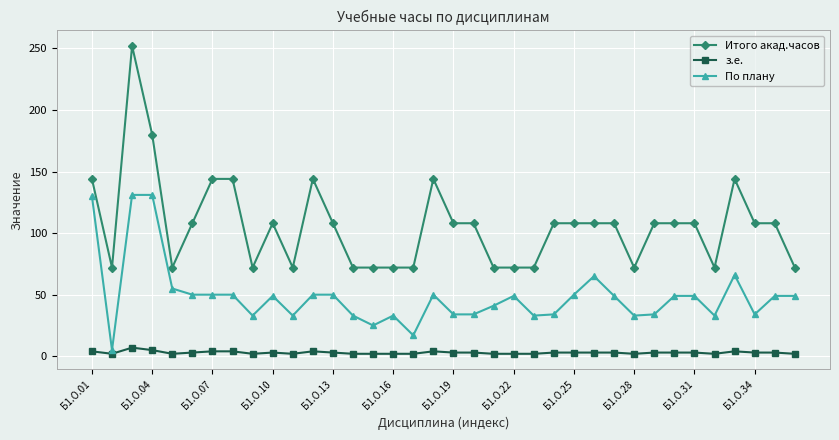

True or false: По плану and Итого акад.часов cross at least once.

False